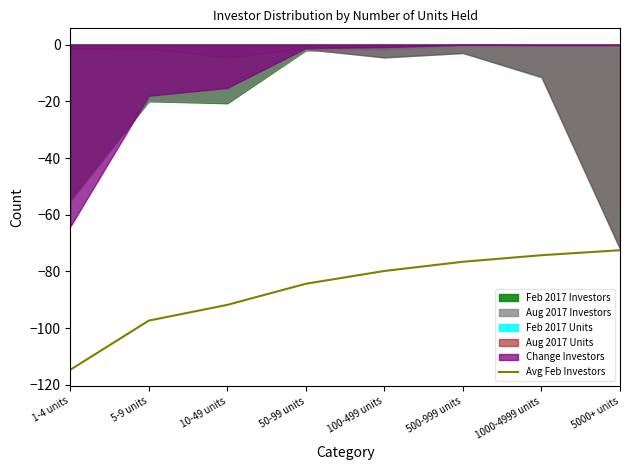

What is the minimum value for Avg Feb Investors?

-114.7